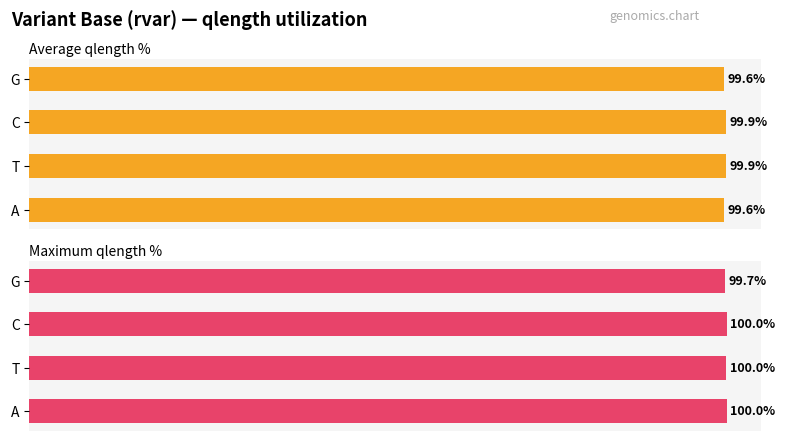

Rank the series by their average value, from lowest to highest.

Average qlength %, Maximum qlength %